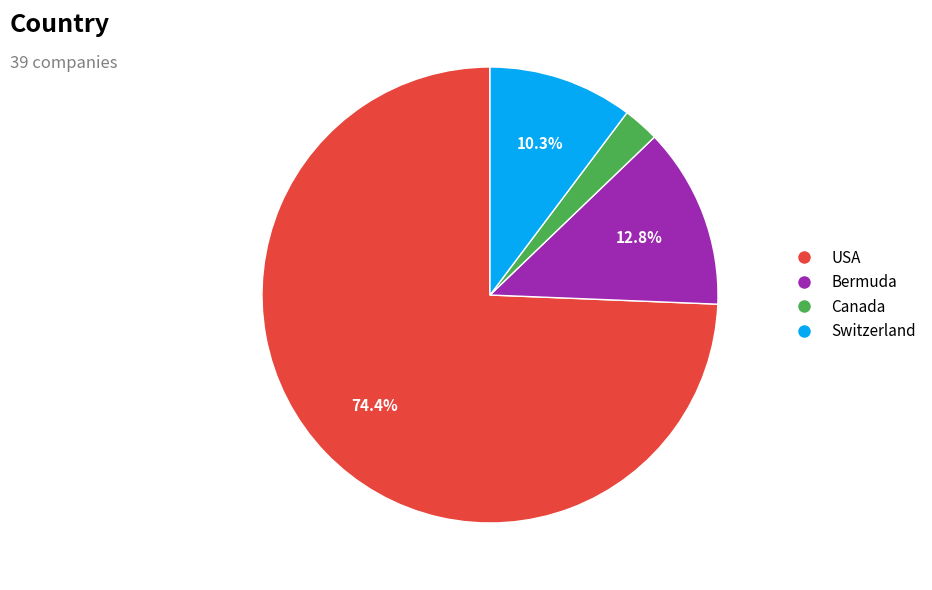

What percentage is the Bermuda slice, to the nearest percent?

13%